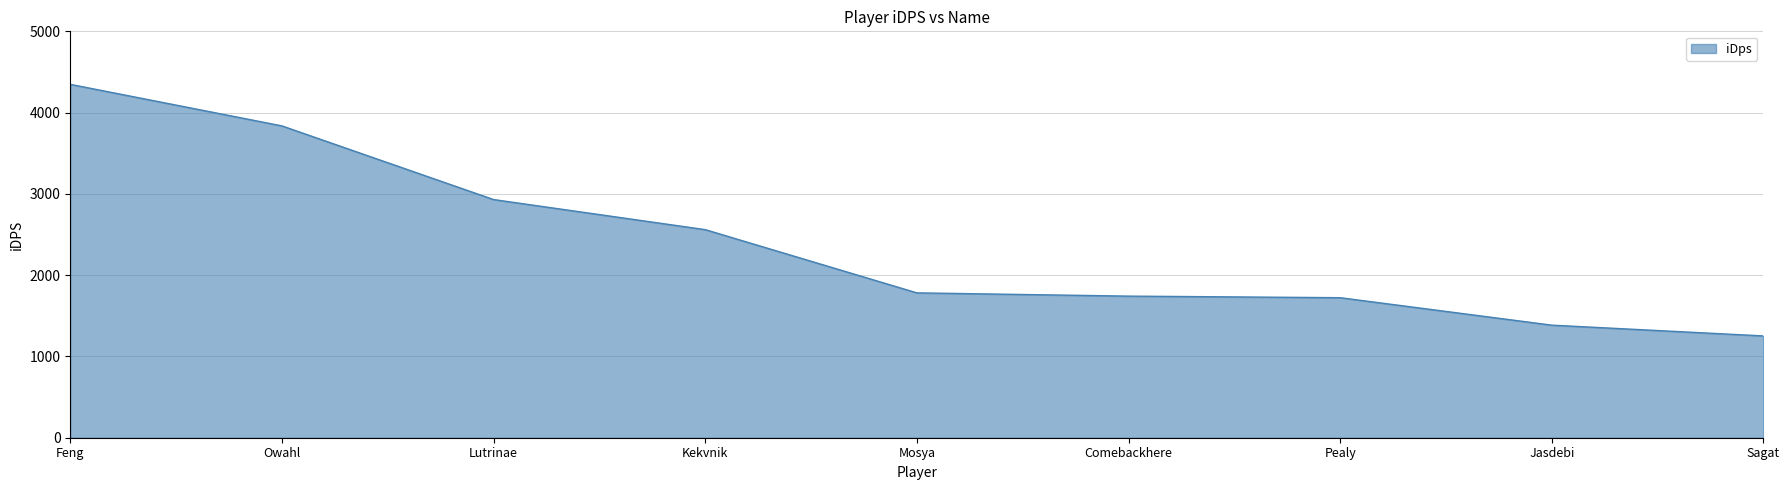

What is the smallest value displayed?

1252.5